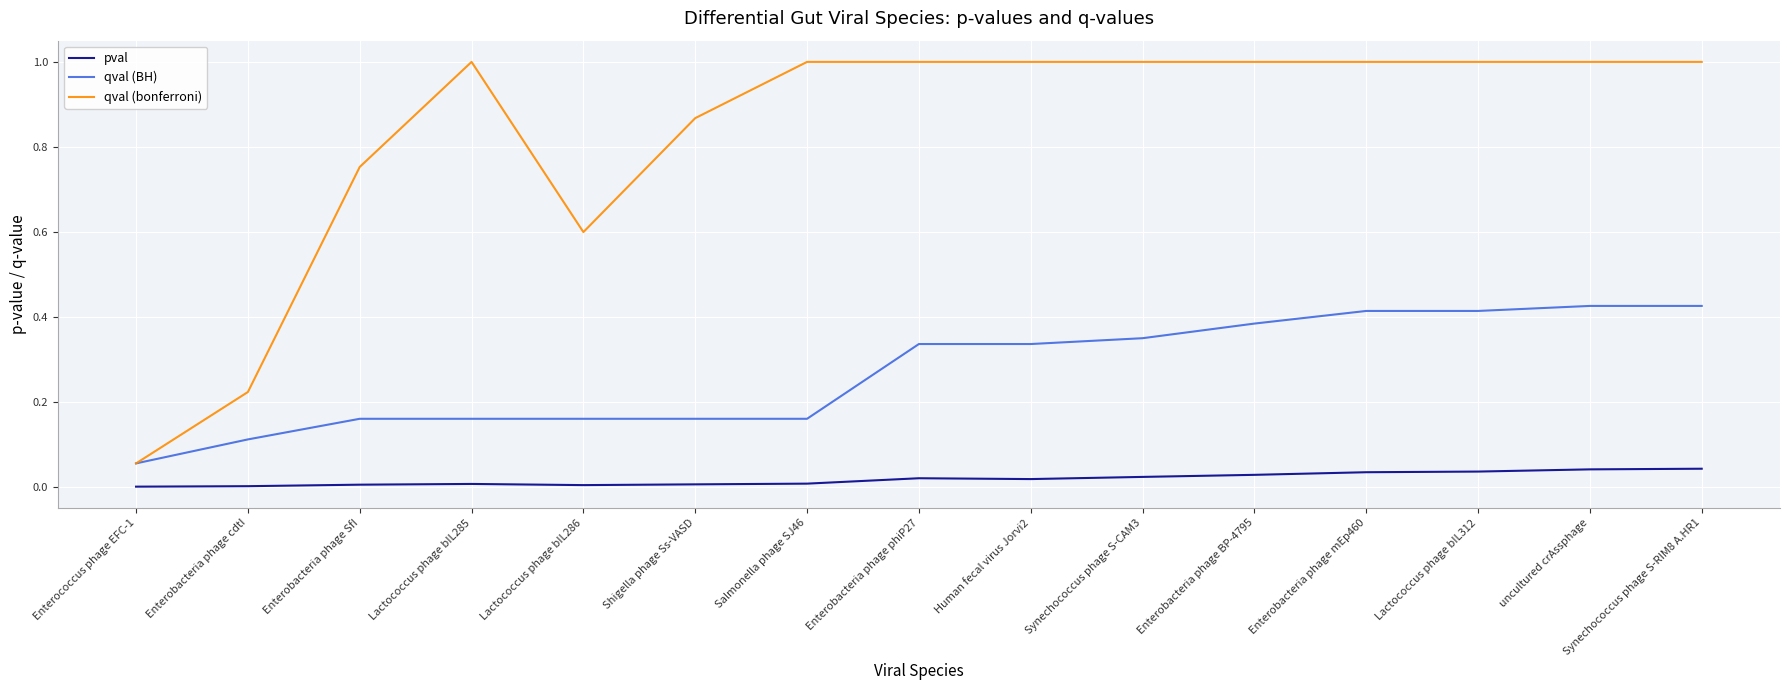

How many lines are shown in the chart?

3